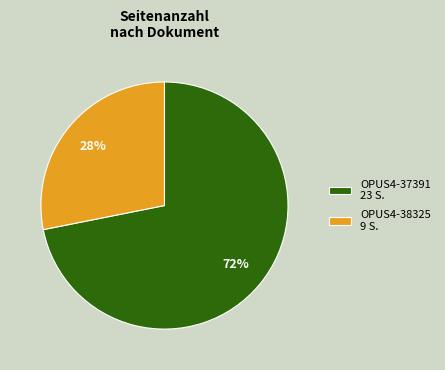

Is there any slice that represents more than half of the pie?

Yes